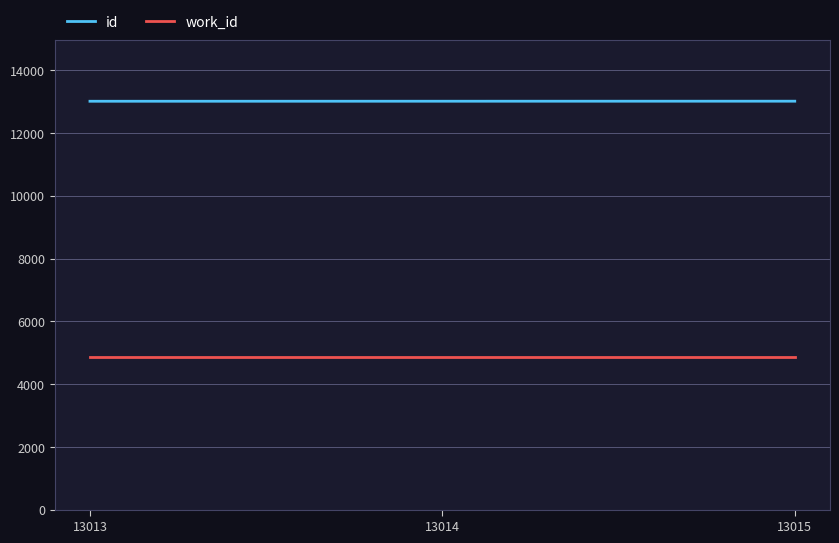

List the series in order of their peak value, highest first.

id, work_id